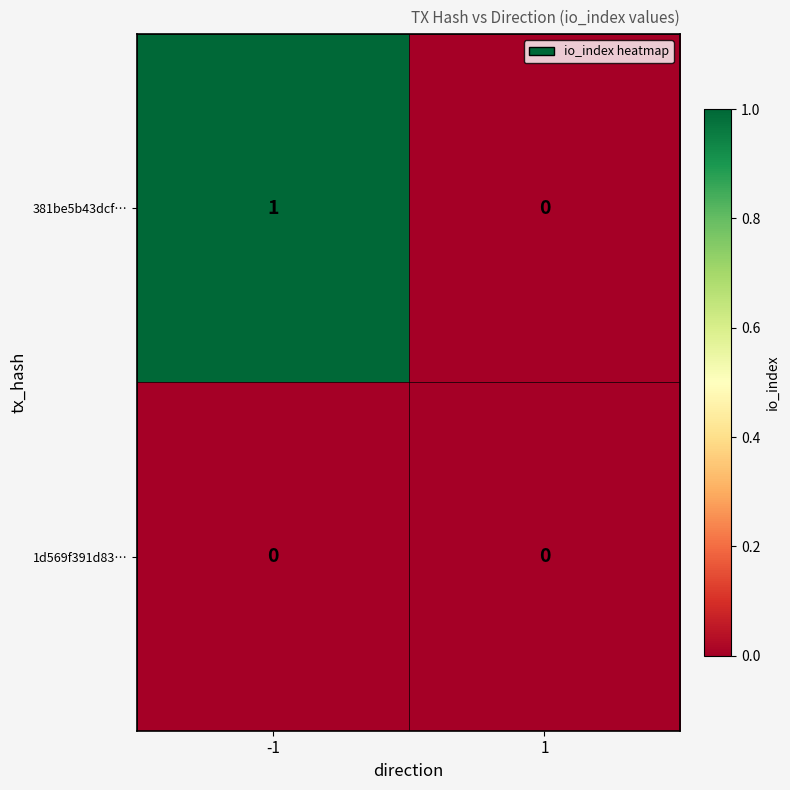

Which series changed the most between -1 and 1?

381be5b43dcf…